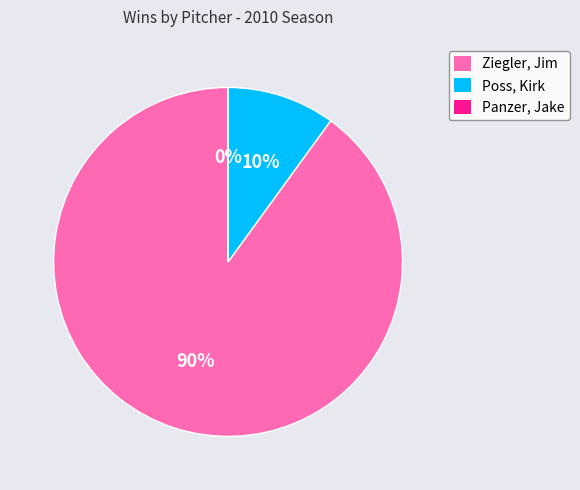

To the nearest percent, what percentage of the pie is Ziegler, Jim?

90%